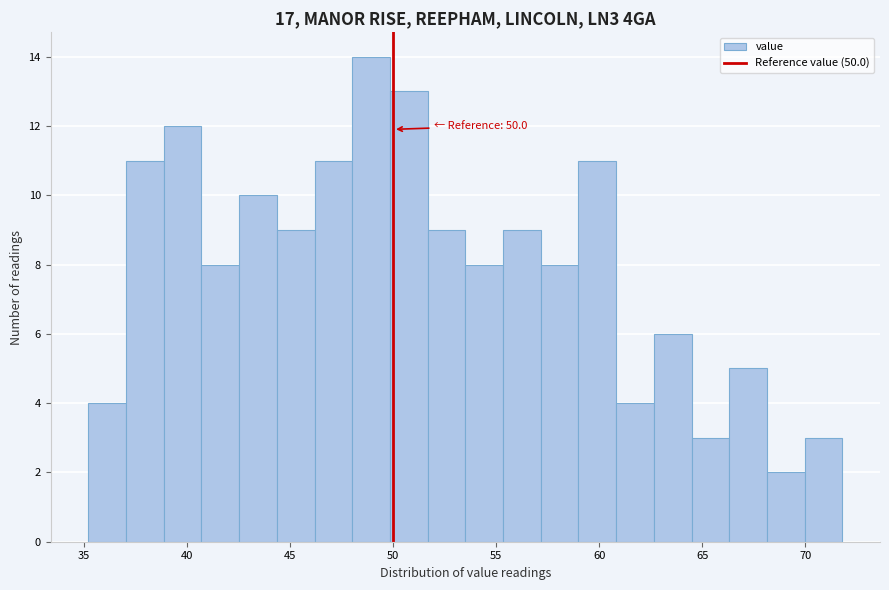

Read against the x-axis, roughly where is the centre of the tallest bar?

49.0